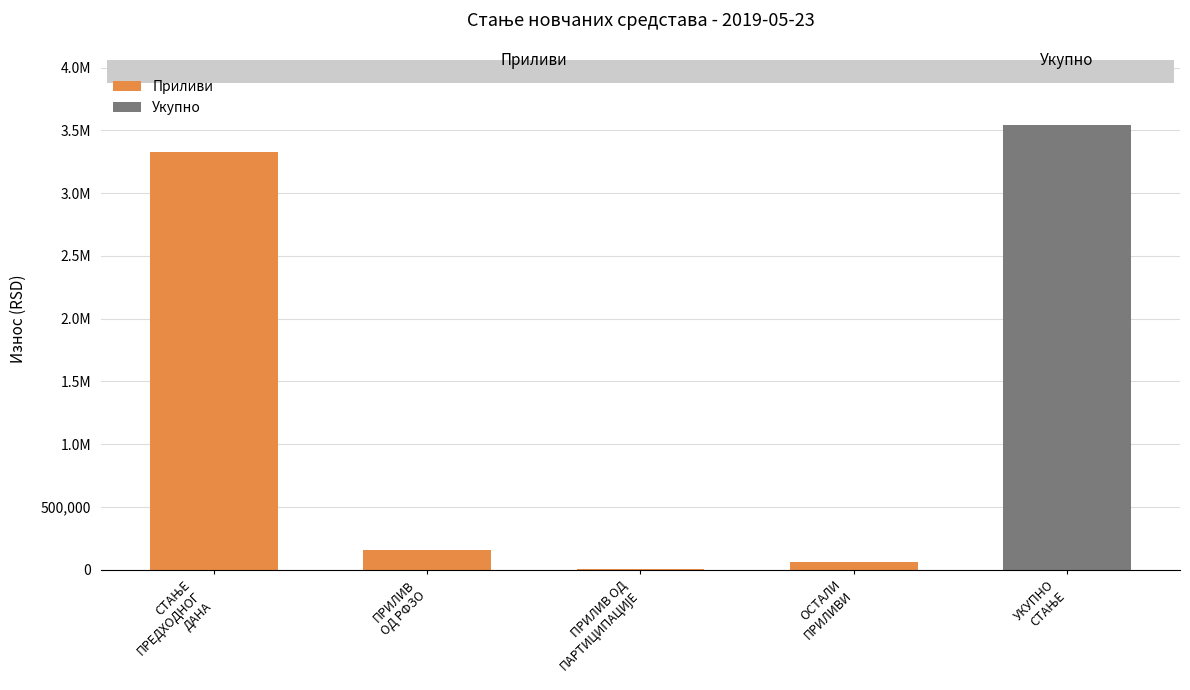

What value does the data have at ПРИЛИВ
ОД РФЗО?

158197.0